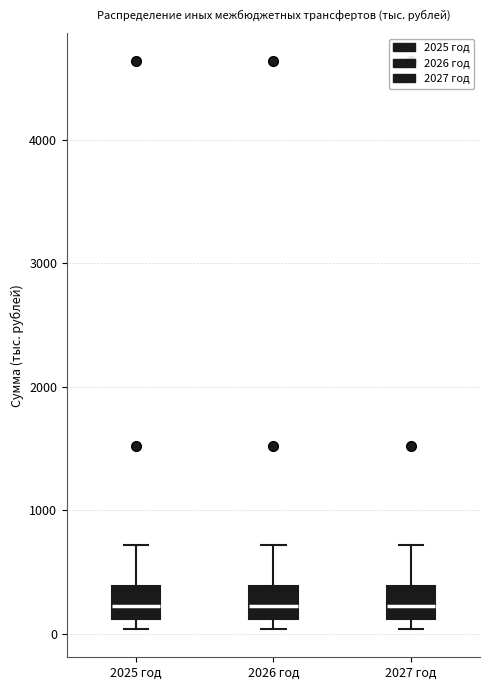

Reading left to right, transcribe this box plot: for each box, give where its median line is, the range the box spans, and where its two whiskers end, as read against the y-axis. The values are not printed on the chart, so give them approximately, as read against the axis.

2025 год: median 200, box 100 to 400, whiskers 0 to 700
2026 год: median 200, box 100 to 400, whiskers 0 to 700
2027 год: median 200, box 100 to 400, whiskers 0 to 700